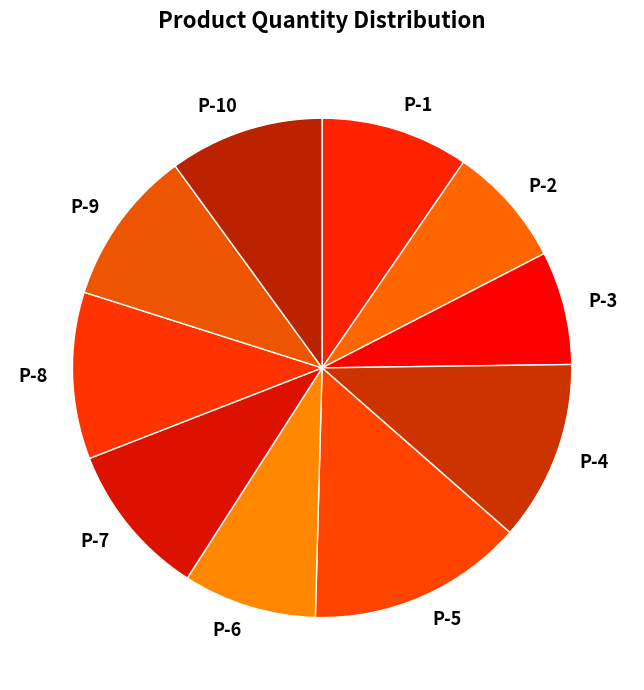

Which category has the biggest portion of the pie?

P-5